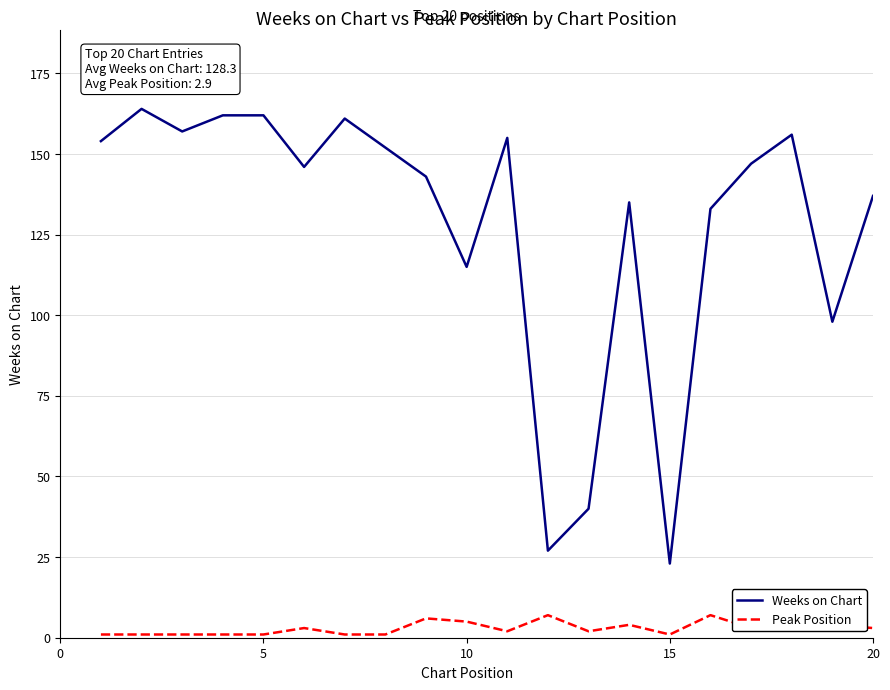

True or false: Weeks on Chart and Peak Position cross at least once.

False